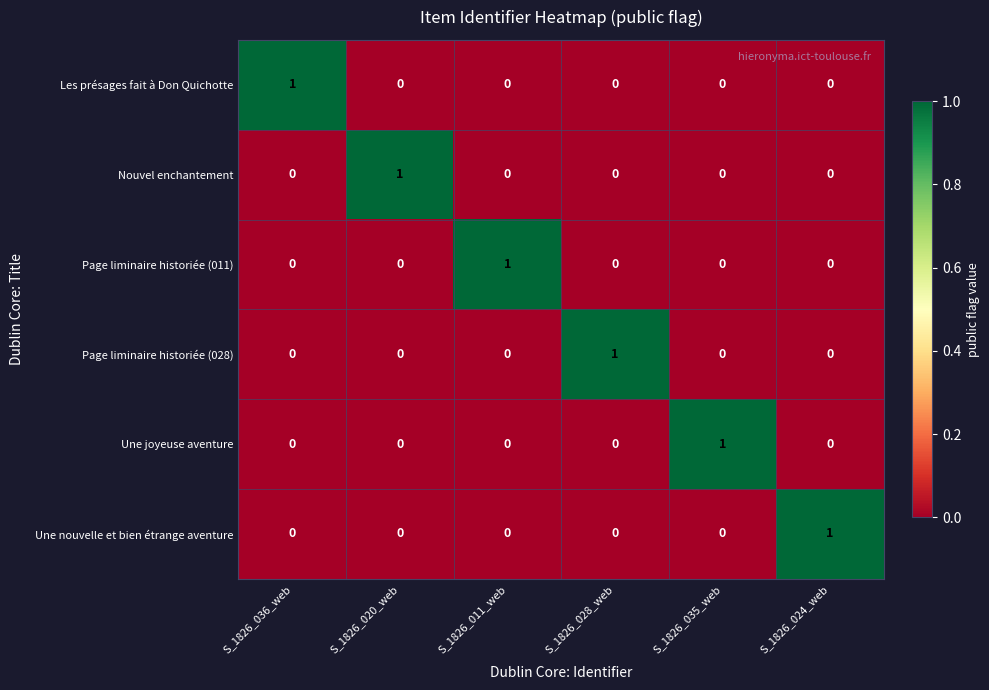

The value of Nouvel enchantement at S_1826_020_web is 1. True or false?

True